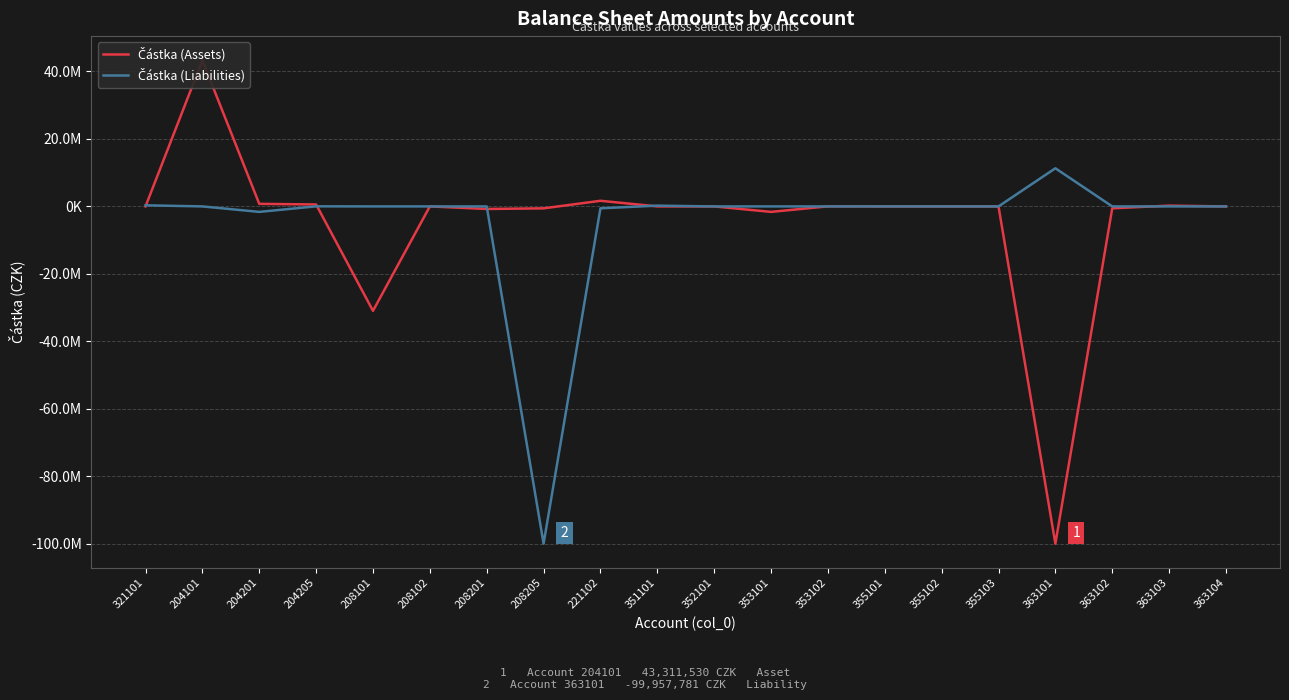

Is it true that Částka (Liabilities) equals 0.0 at 208101?

True